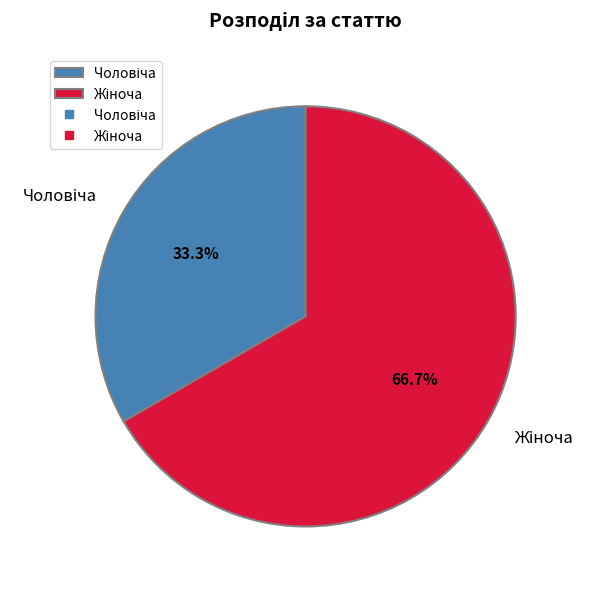

Is there a majority slice in this chart?

Yes